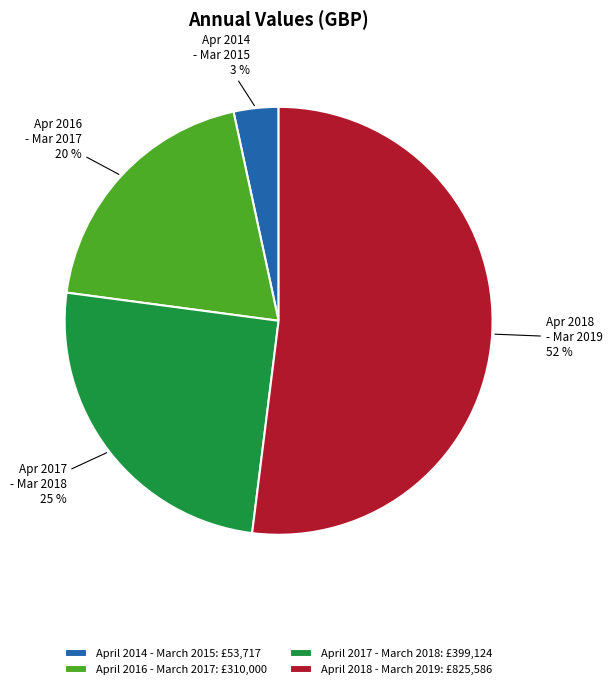

To the nearest percent, what is the difference between the largest and smallest slice percentages?

49%